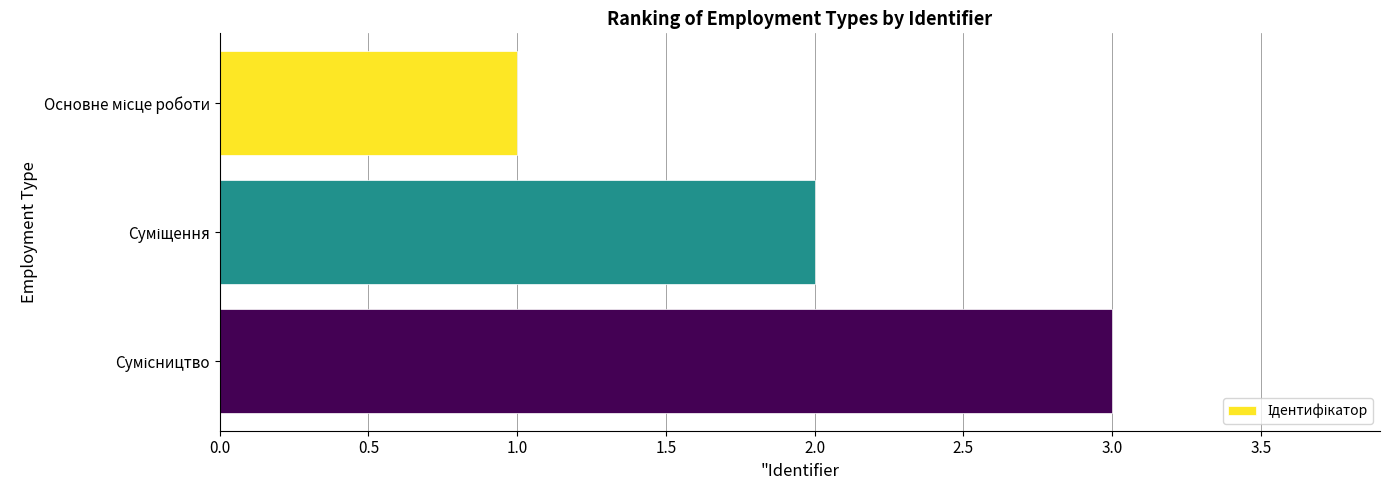

What is the sum of all values?

6